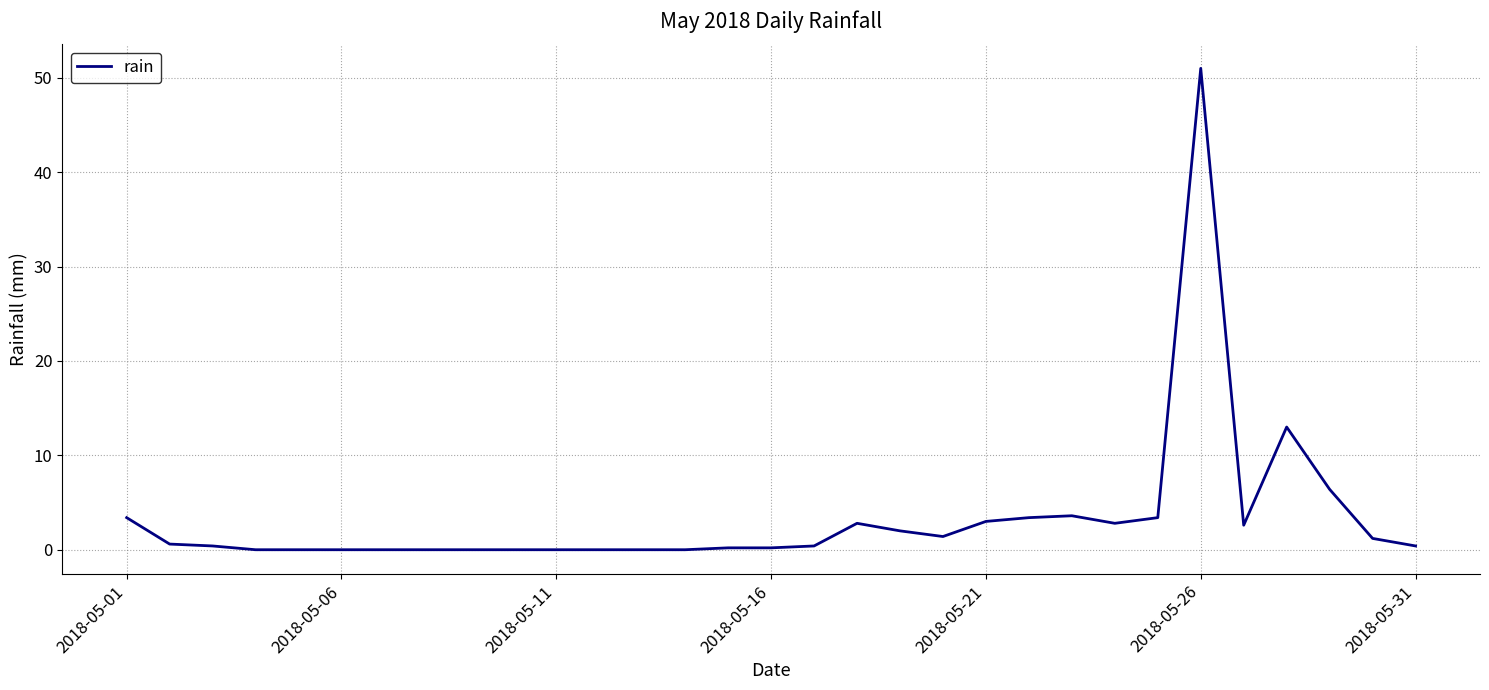

What is the greatest value displayed?

51.0